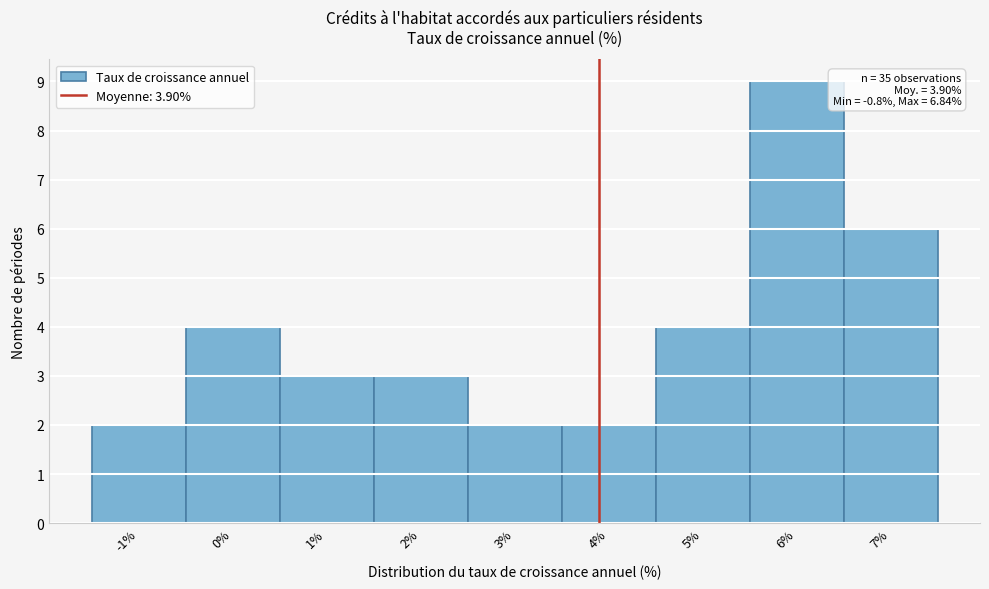

Over which range of the x-axis is the bar tallest?

5.5 to 6.5